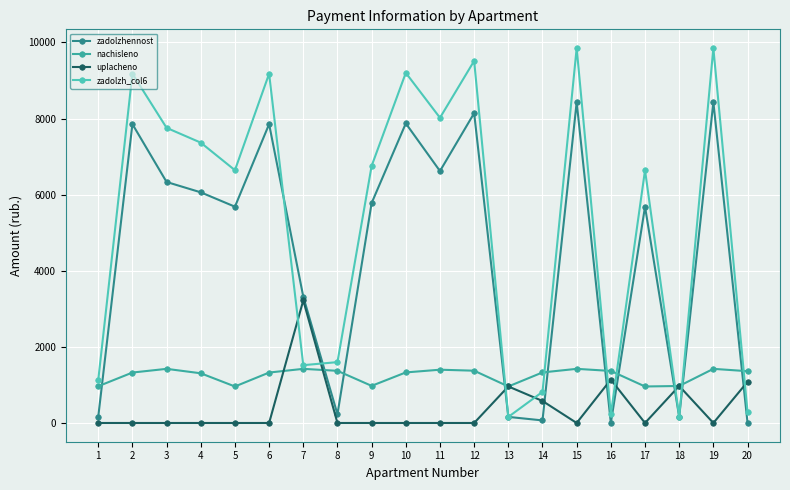

How many times do uplacheno and zadolzhennost cross each other?

7